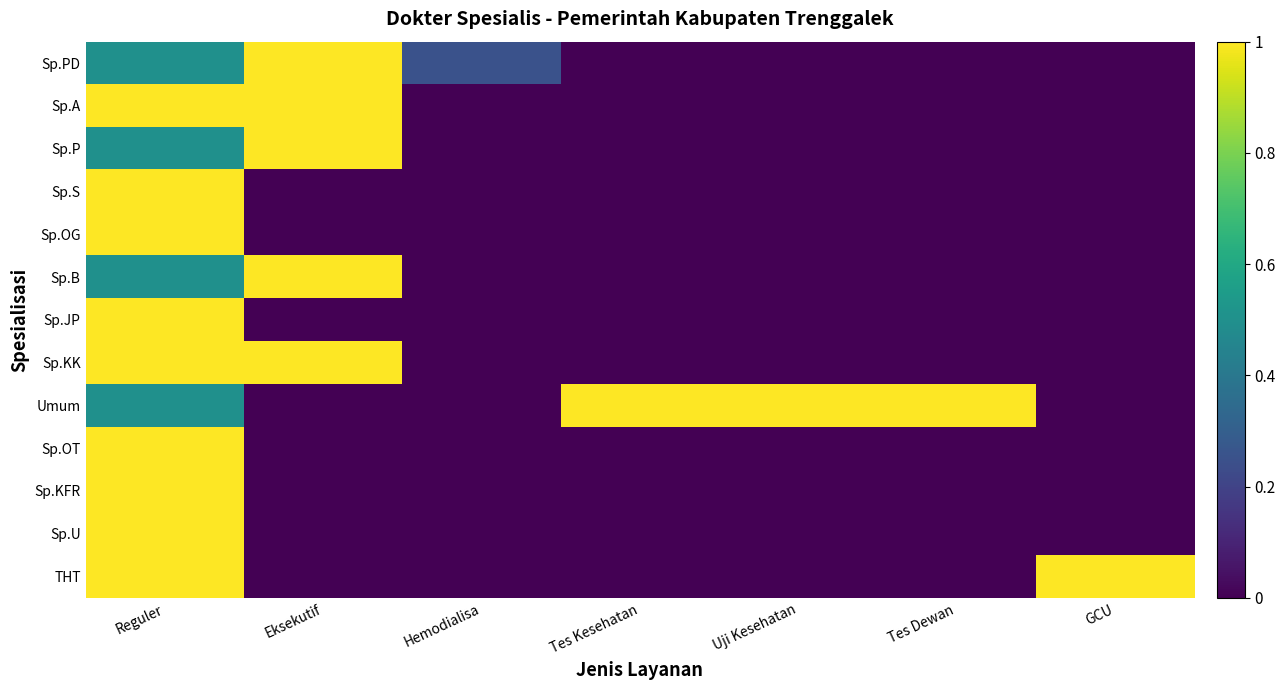

What is the spread (max minus min) of values at Uji Kesehatan?

1.0